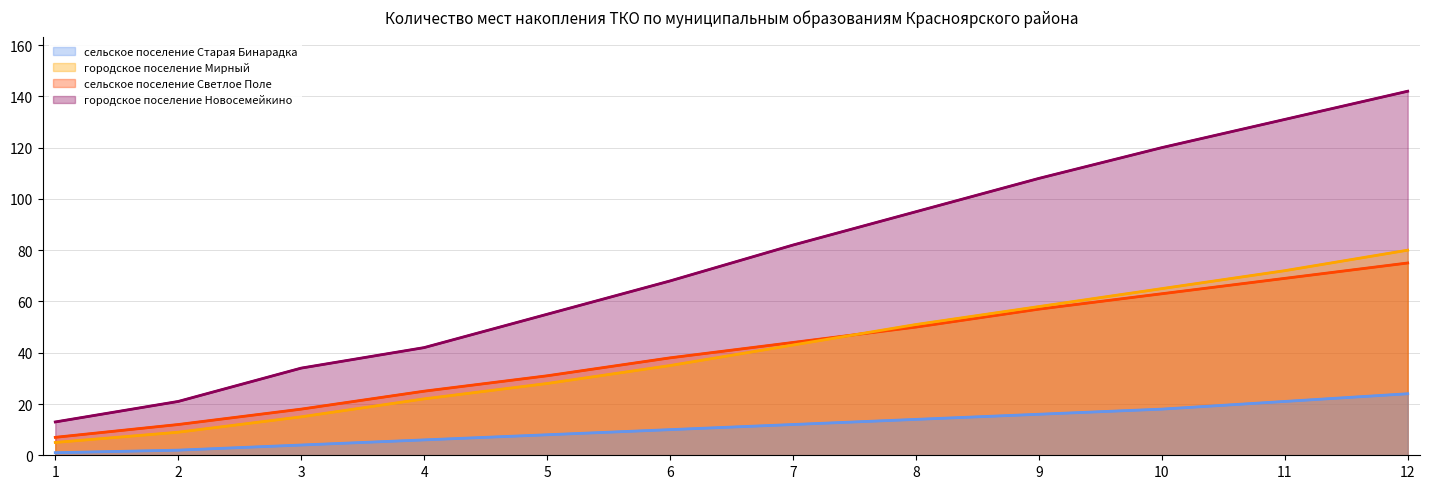

What is the difference between the maximum and minimum values in the городское поселение Новосемейкино series?

129